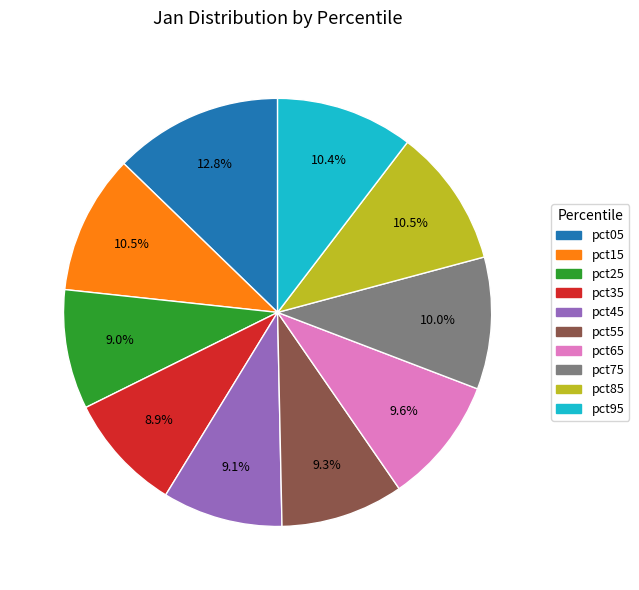

To the nearest percent, what is the difference between the pct65 and pct35 slice percentages?

1%